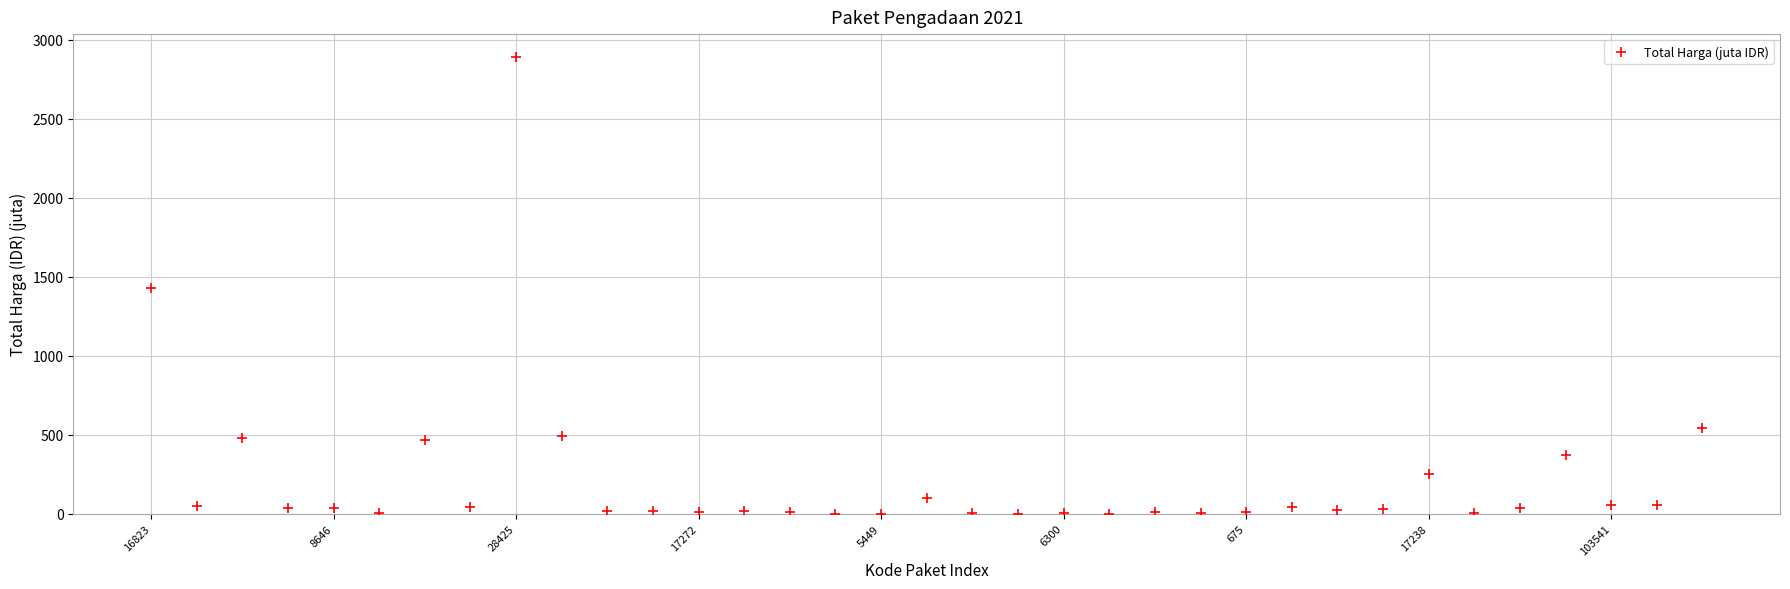

What is the range of Y values (max minus min)?

2892.0